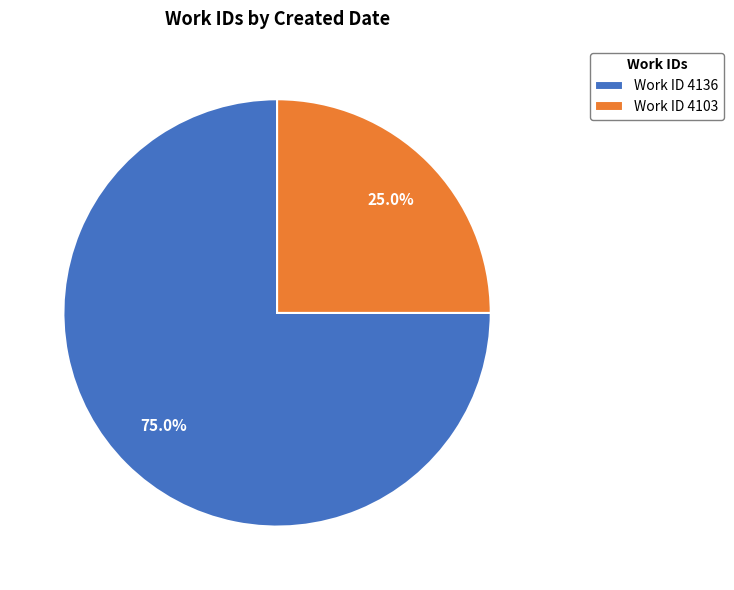

Which slice is the largest?

Work ID 4136